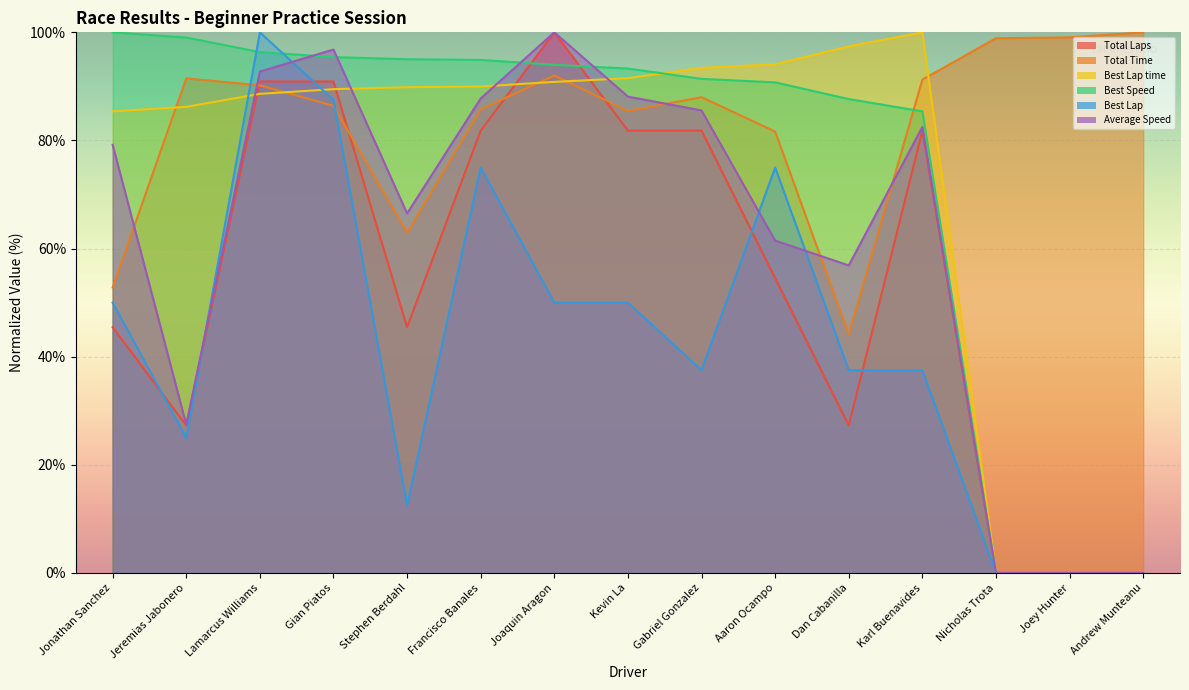

What is the difference between the Total Time values at Joaquin Aragon and Karl Buenavides?

0.8